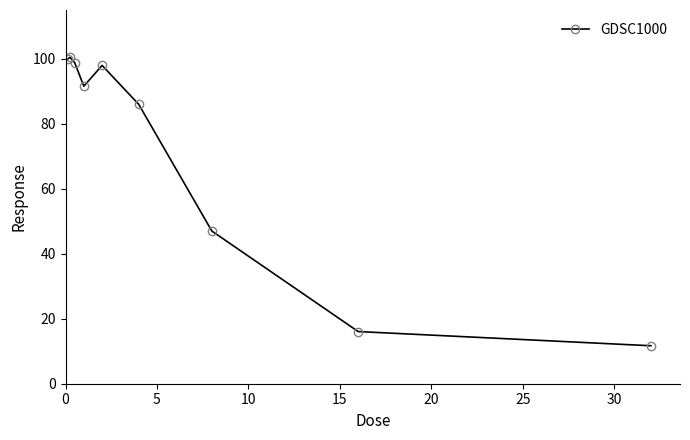

What is the smallest value displayed?

11.7